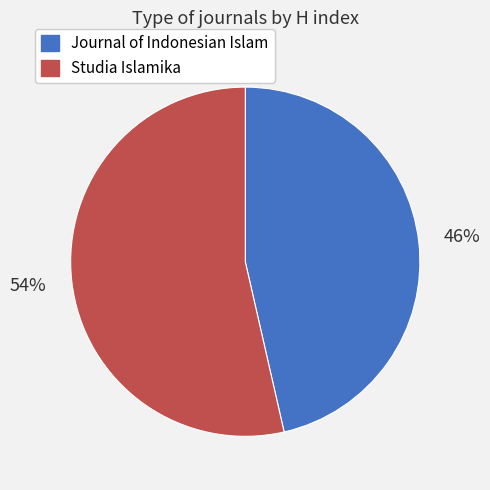

To the nearest percent, what is the average slice percentage?

50%